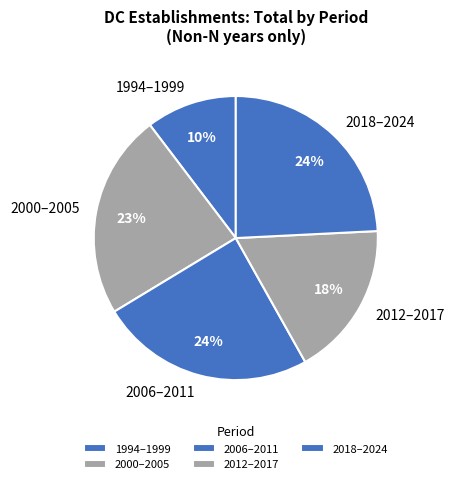

Which slice is the smallest?

1994–1999